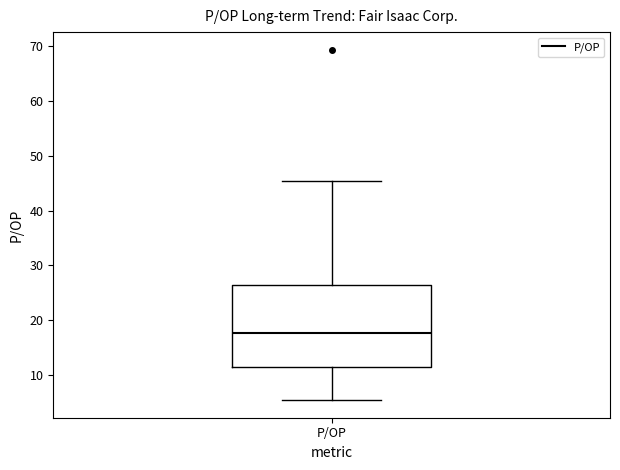

Read this box plot against the y-axis: the position of the median line, the range covered by the box, and the ends of both whiskers. The values are not printed on the chart, so give them approximately, as read against the axis.

median 18, box 12 to 26, whiskers 5 to 45